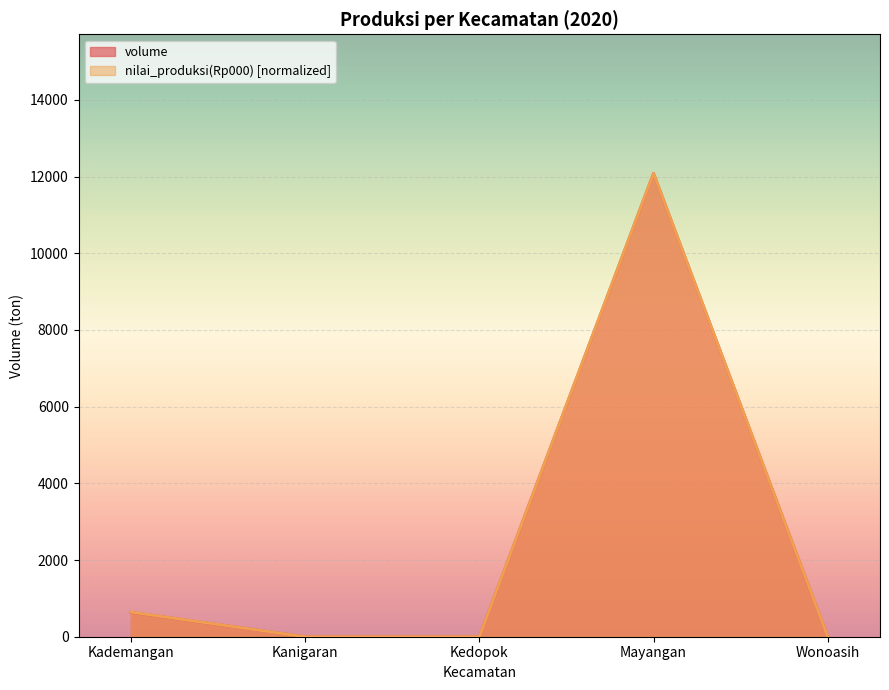

True or false: nilai_produksi has more than 0 points higher than both neighbors.

True